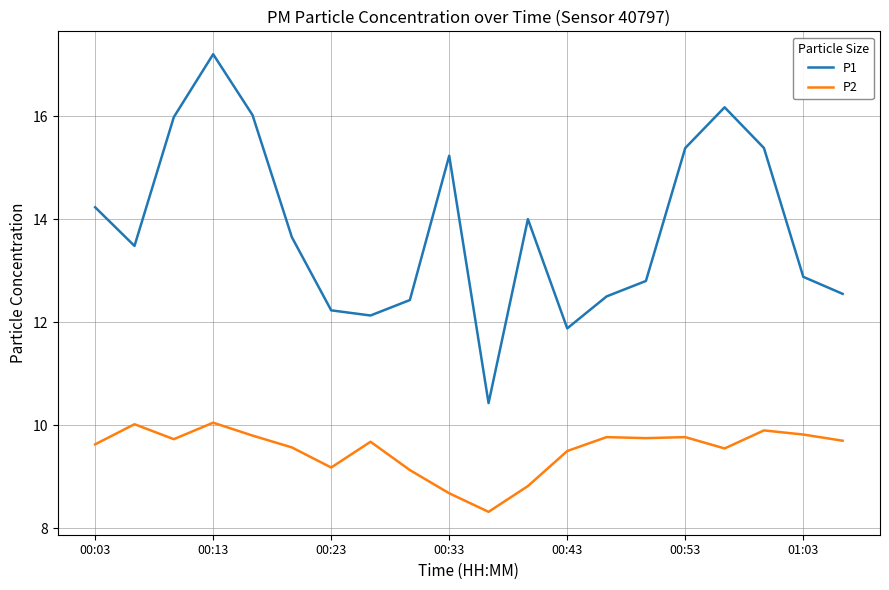

Which series has the largest range (max minus min)?

P1